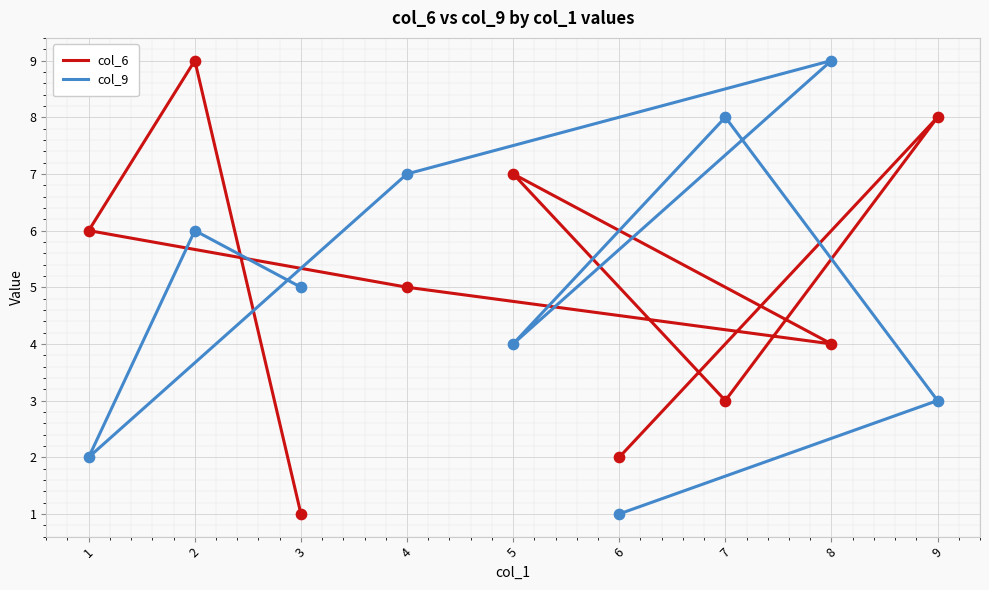

Is the value of col_9 at 5 greater than the value of col_6 at 3?

Yes